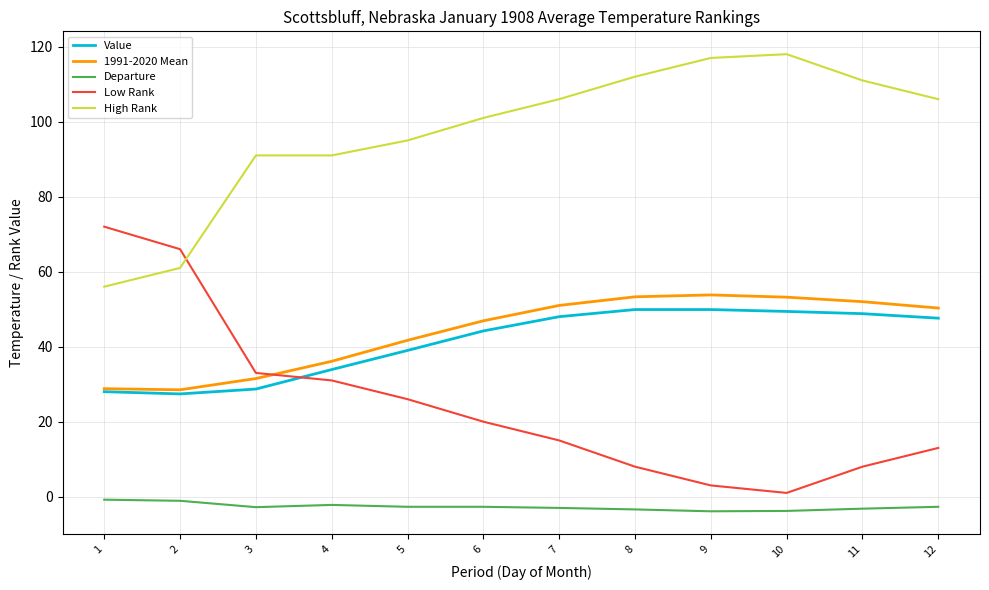

The High Rank series shows 45.4 at 5. True or false?

False